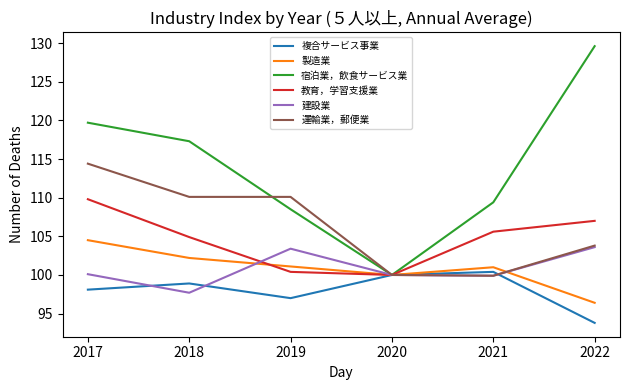

Count the number of data series in this chart.

6